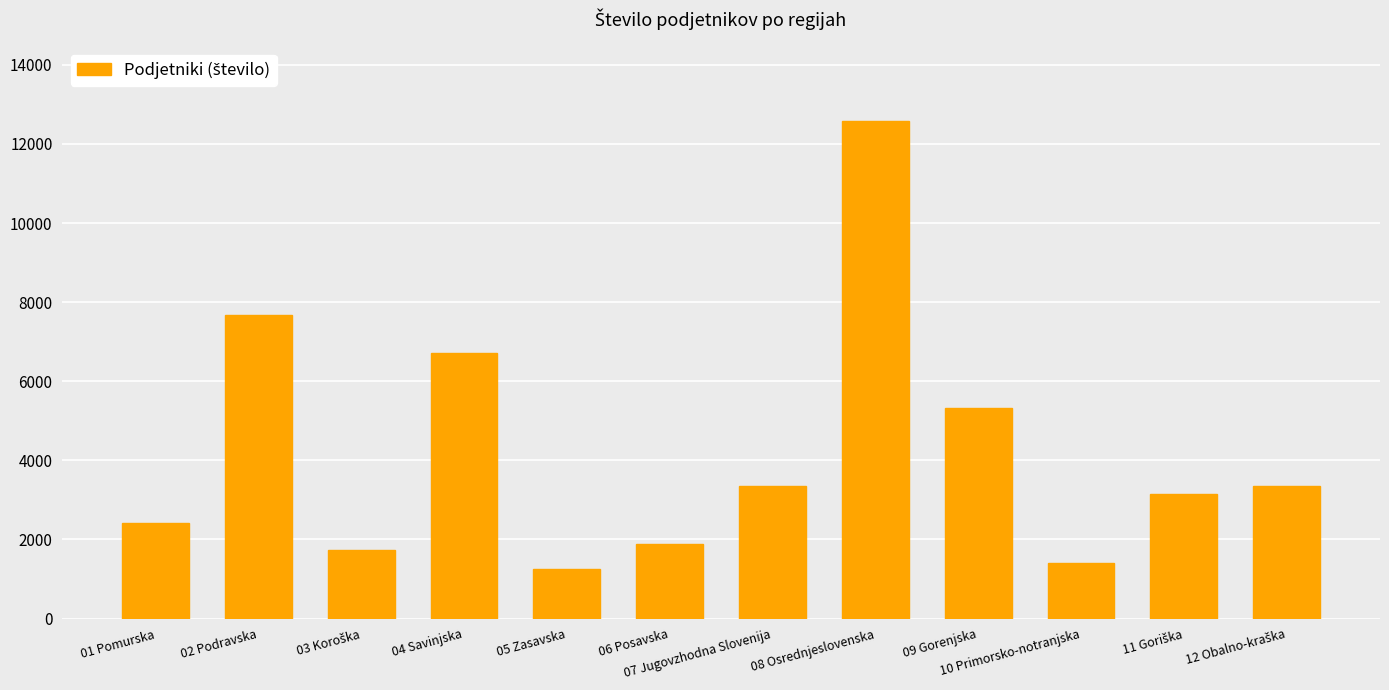

What is the label of the 9th bar from the left?

09 Gorenjska